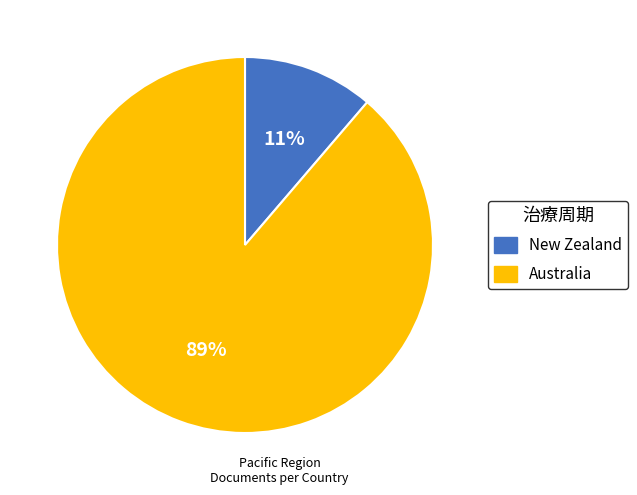

Which has a higher value, Australia or New Zealand?

Australia